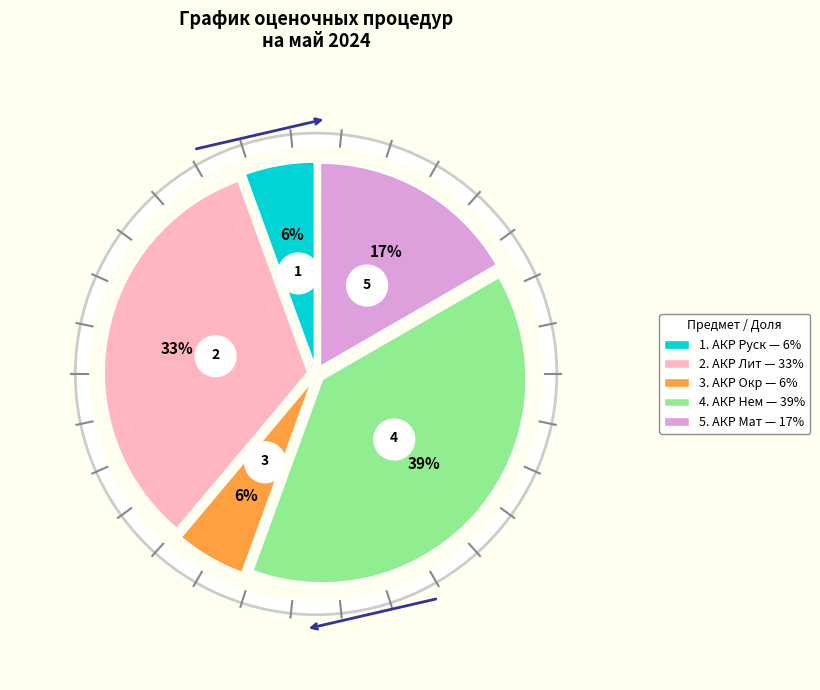

Which slice is the largest?

АКР Нем